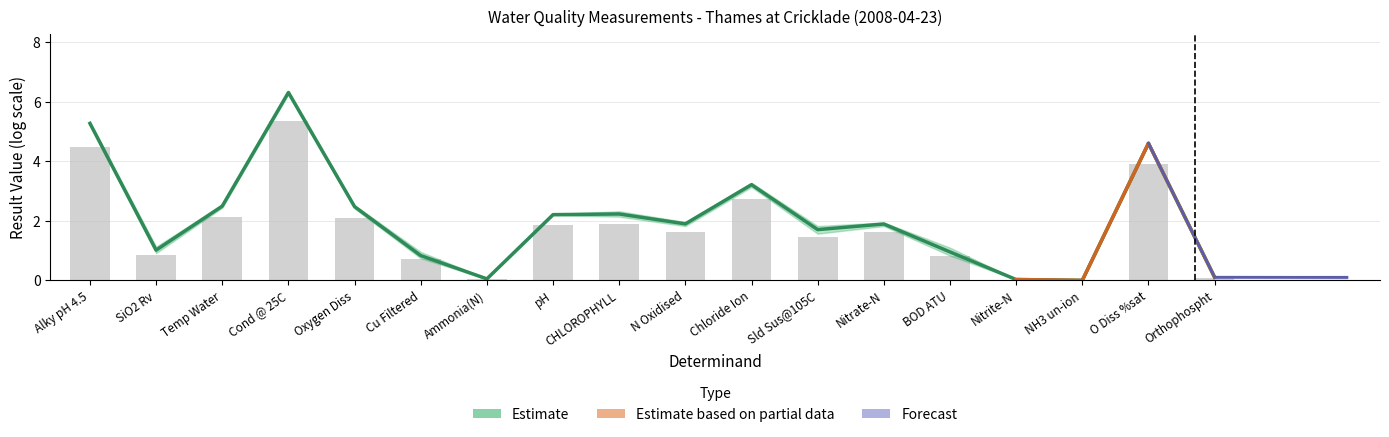

What is the difference between the maximum and minimum values?

6.3